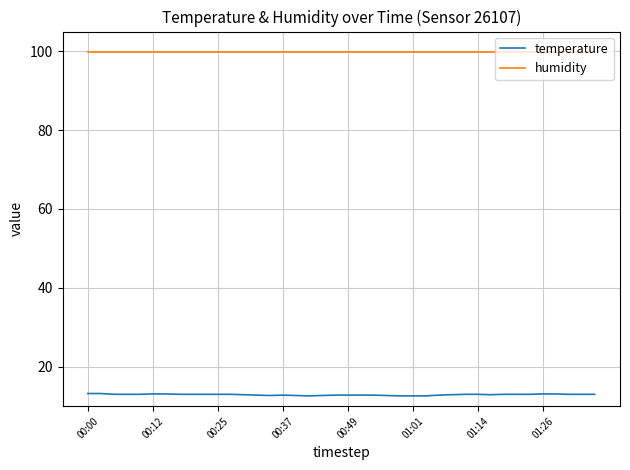

How many distinct data groups are displayed?

2